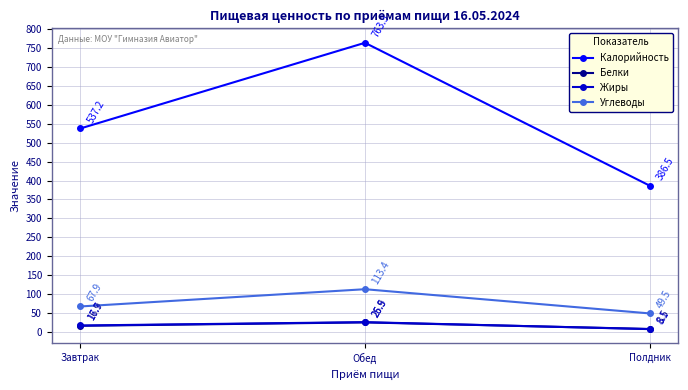

How many lines are shown in the chart?

4